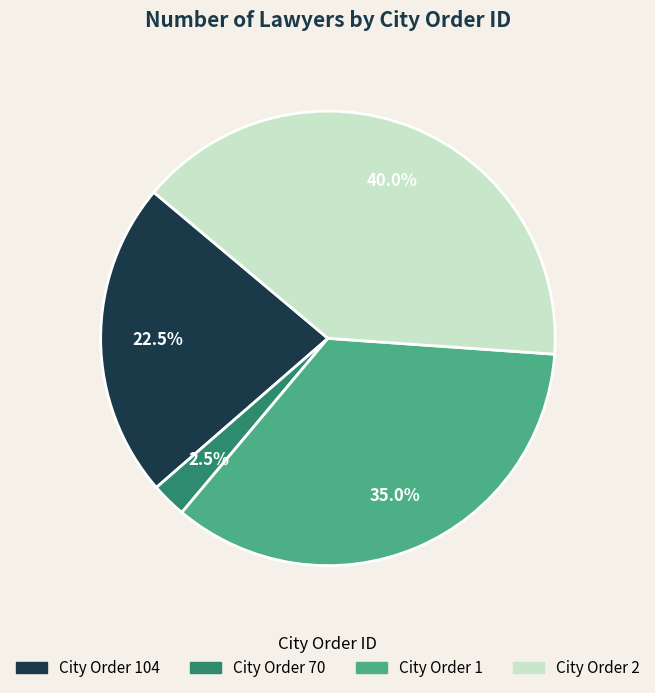

Is there a majority slice in this chart?

No